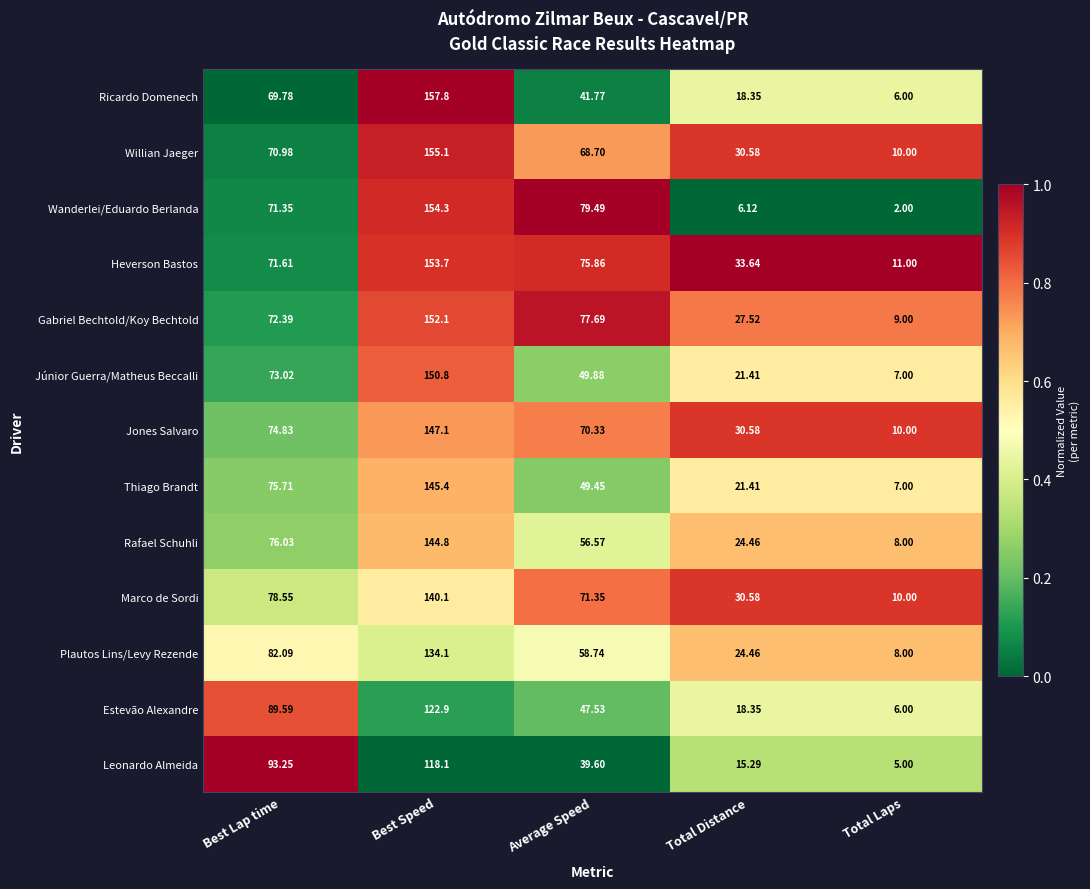

At which category does the chart reach its peak across all series?

Best Speed